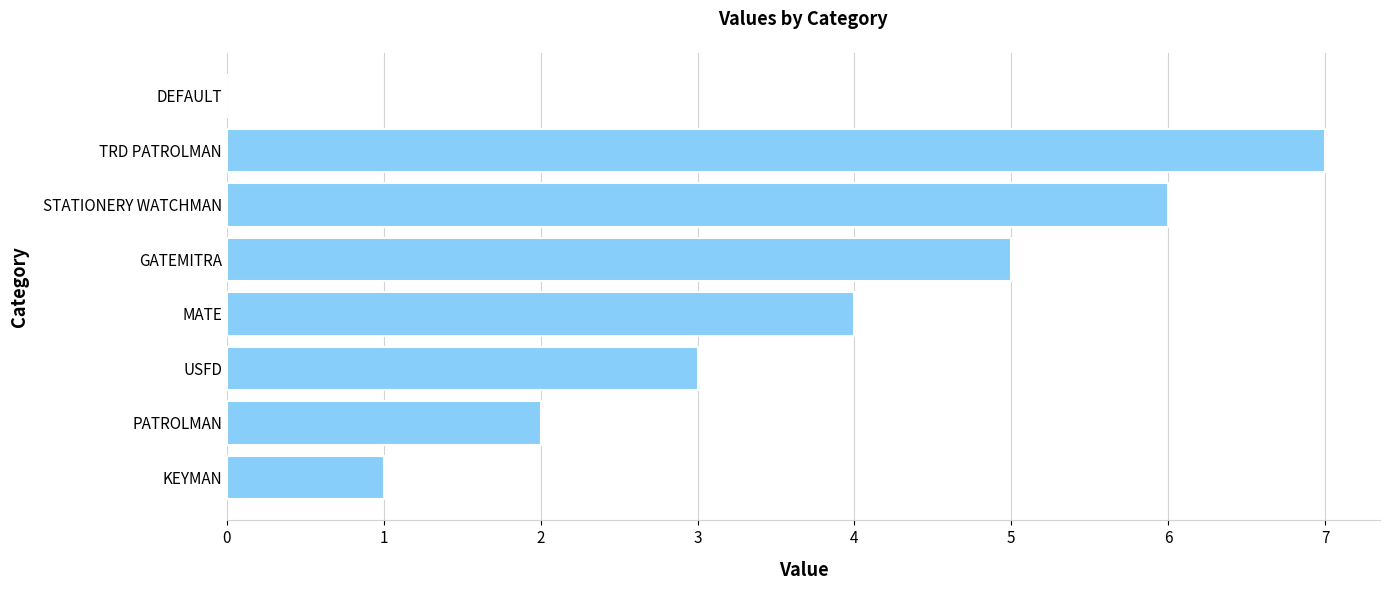

What is the change in value from STATIONERY WATCHMAN to DEFAULT?

-6